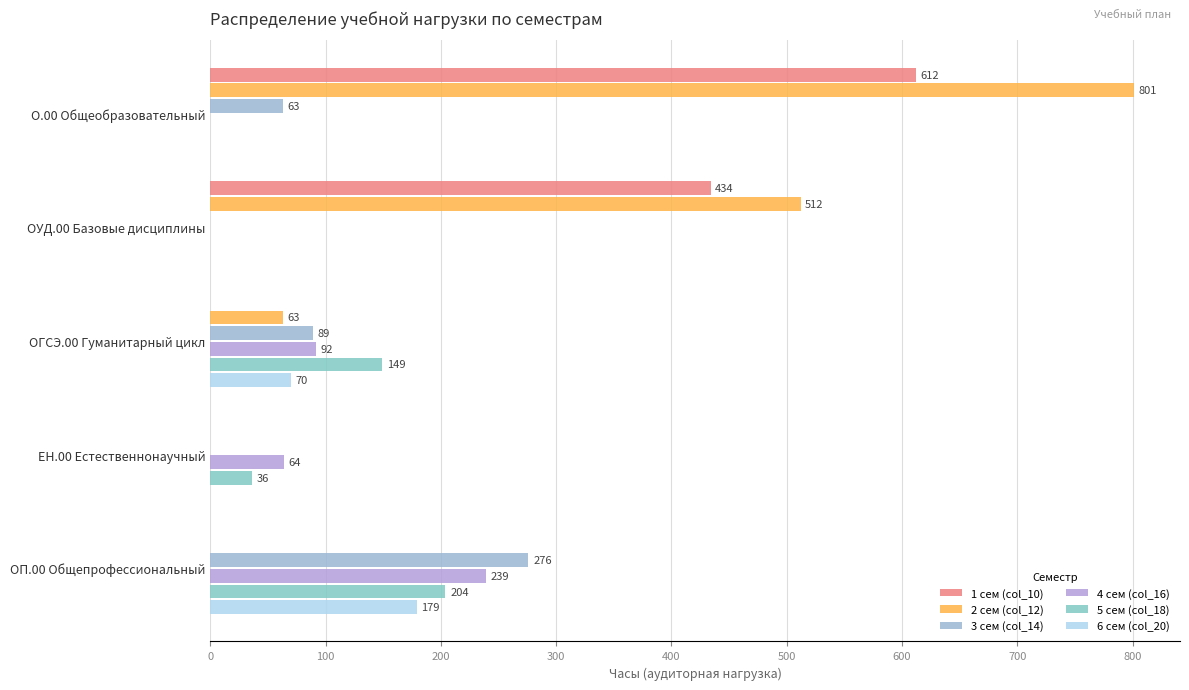

Count the number of data series in this chart.

6